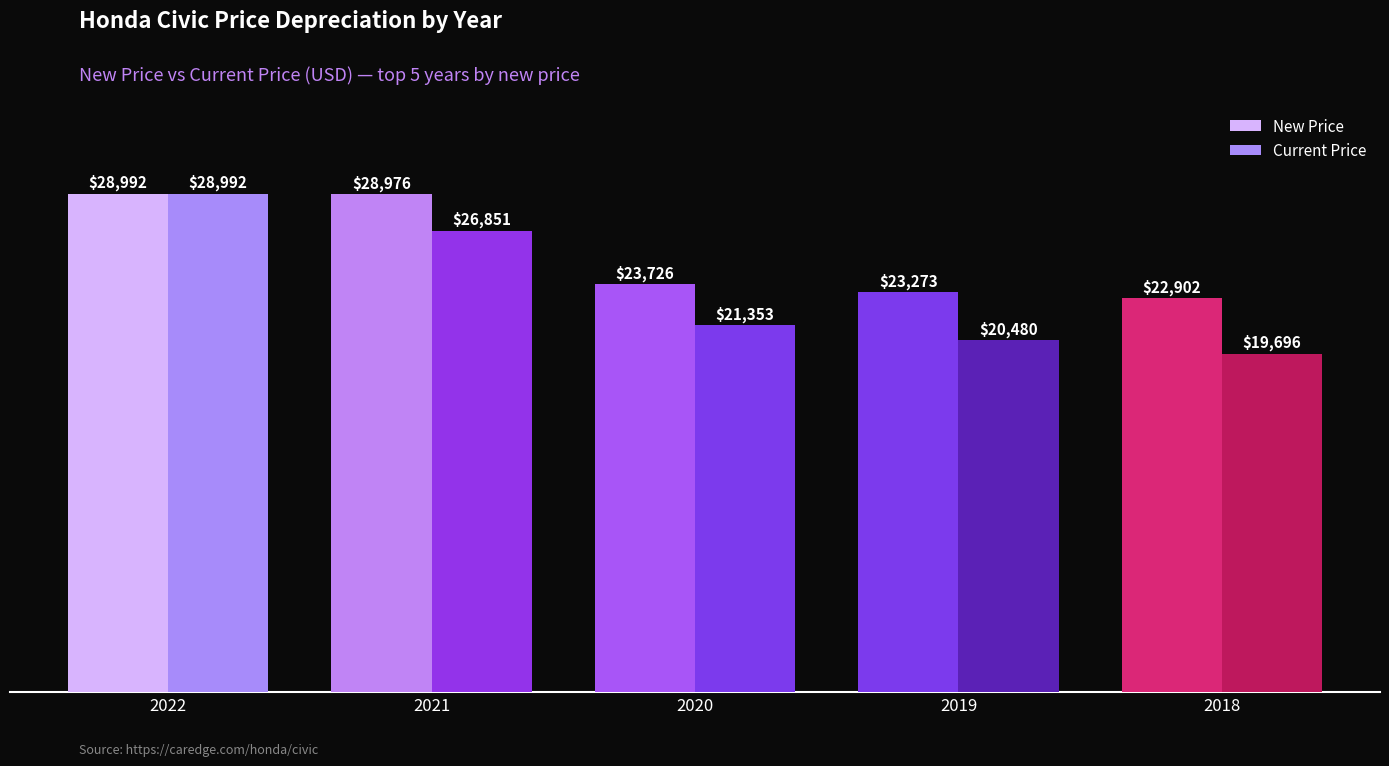

What is the average value of the New Price series?

25574